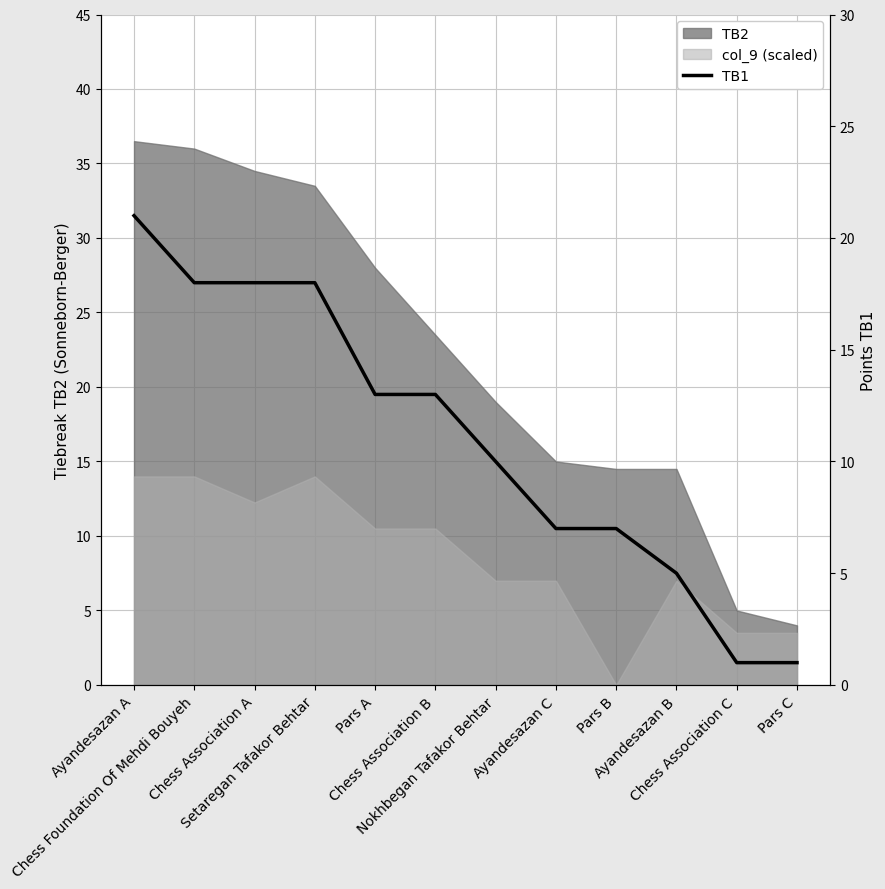

How many data points are less than 13?

6